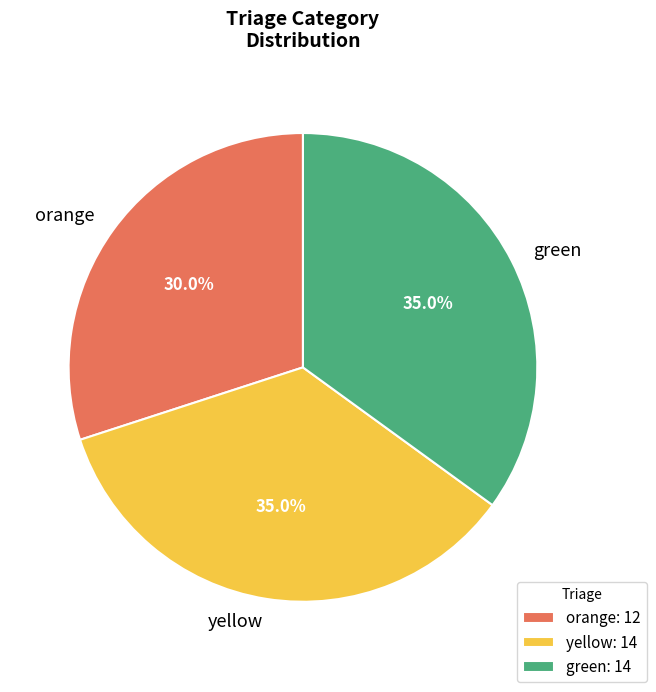

Does orange represent more than half of the total?

No